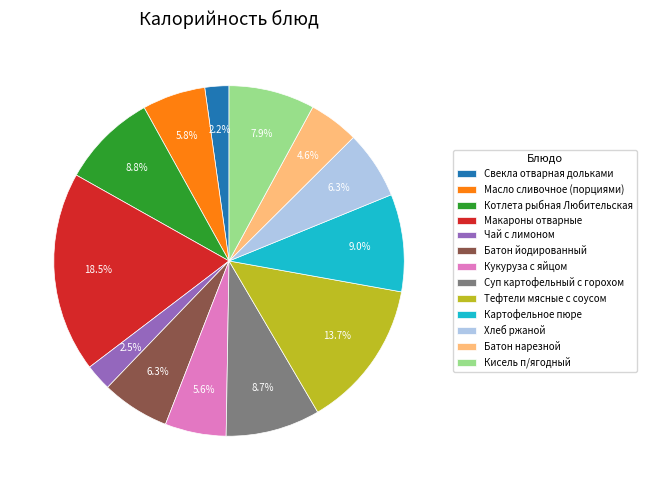

Count the number of slices in the pie.

13